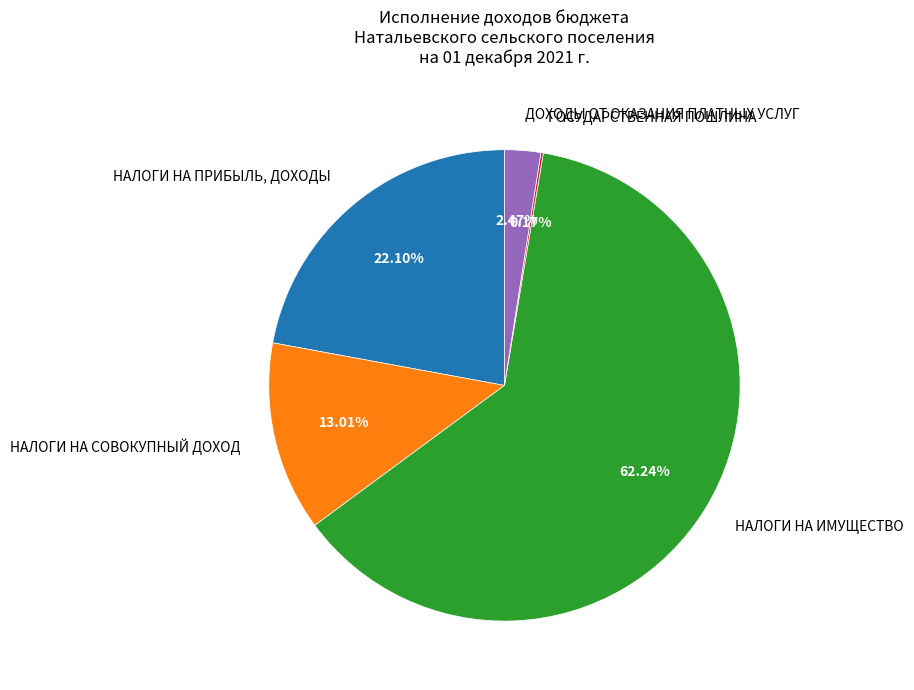

Approximately how many times larger is the value at НАЛОГИ НА СОВОКУПНЫЙ ДОХОД compared to НАЛОГИ НА ПРИБЫЛЬ, ДОХОДЫ?

0.6